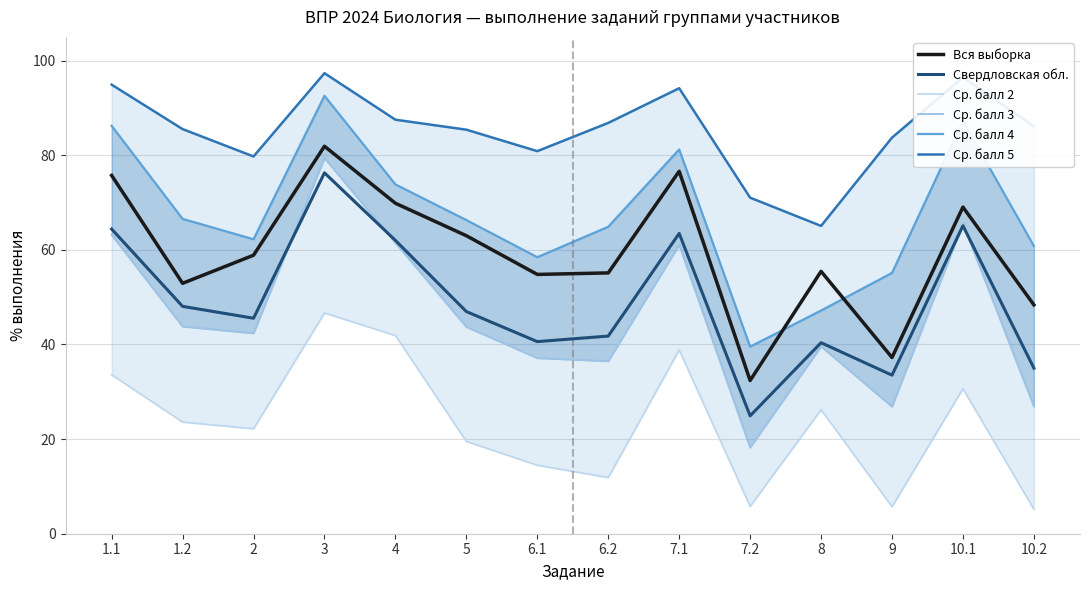

True or false: Свердловская обл. has more than 1 points higher than both neighbors.

True